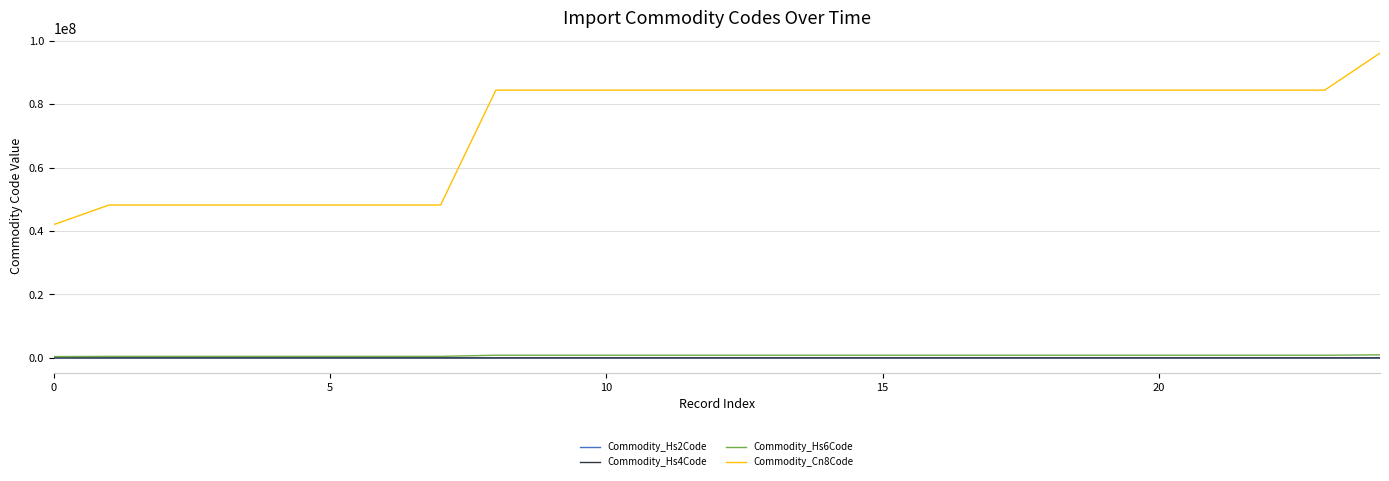

Which series has the largest total across all categories?

Commodity_Cn8Code